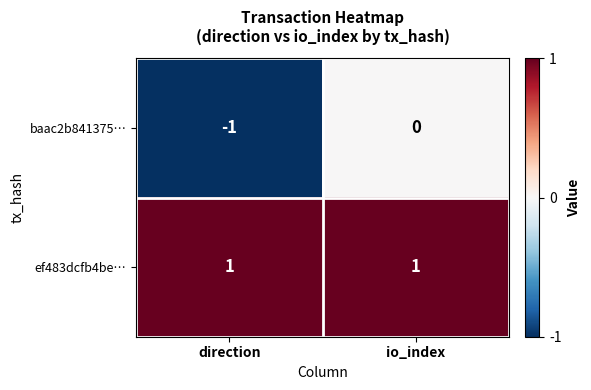

Which series changed the most between direction and io_index?

baac2b841375…